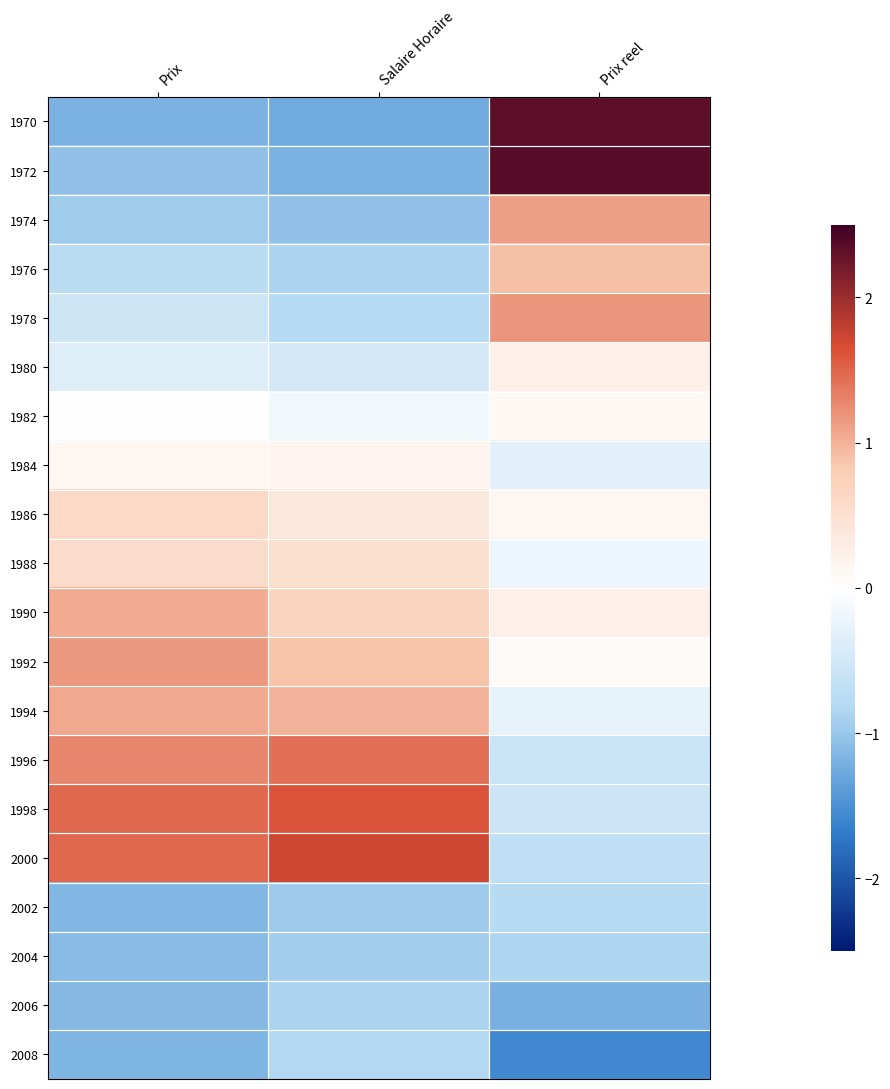

At which category is the sum across all series the highest?

Prix reel